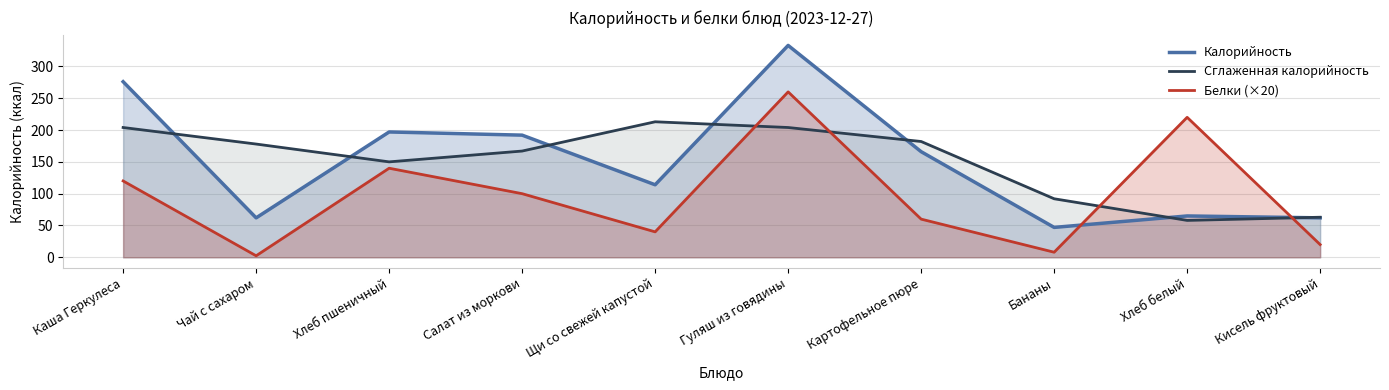

Reading right to left, extract all data points from this chart.

Калорийность: Кисель фруктовый=62.0	Хлеб белый=65.0	Бананы=47.0	Картофельное пюре=166.0	Гуляш из говядины=333.0	Щи со свежей капустой=114.0	Салат из моркови=192.0	Хлеб пшеничный=197.0	Чай с сахаром=62.0	Каша Геркулеса=276.0
Сглаженная калорийность: Кисель фруктовый=63.0	Хлеб белый=58.0	Бананы=92.0	Картофельное пюре=182.0	Гуляш из говядины=204.0	Щи со свежей капустой=213.0	Салат из моркови=167.0	Хлеб пшеничный=150.0	Чай с сахаром=178.0	Каша Геркулеса=204.0
Белки (×20): Кисель фруктовый=20.0	Хлеб белый=220.0	Бананы=8.0	Картофельное пюре=60.0	Гуляш из говядины=260.0	Щи со свежей капустой=40.0	Салат из моркови=100.0	Хлеб пшеничный=140.0	Чай с сахаром=2.4	Каша Геркулеса=120.0